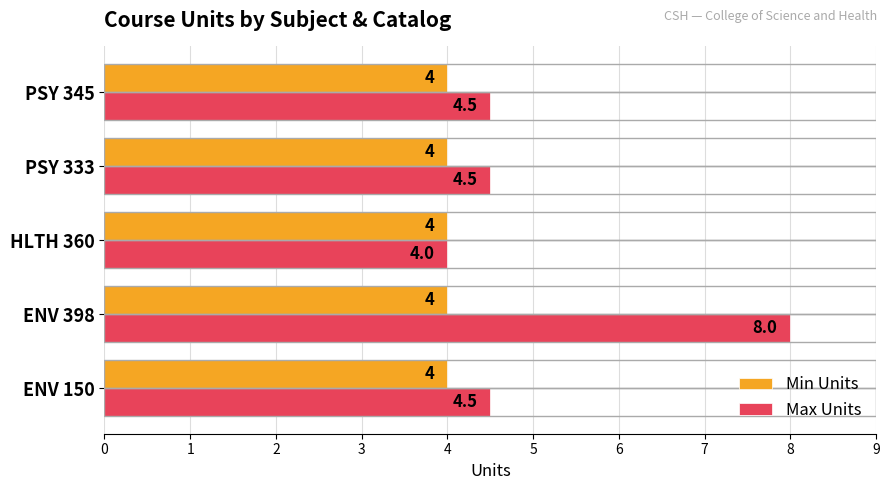

The value of Max Units at PSY 333 is 7.1. True or false?

False